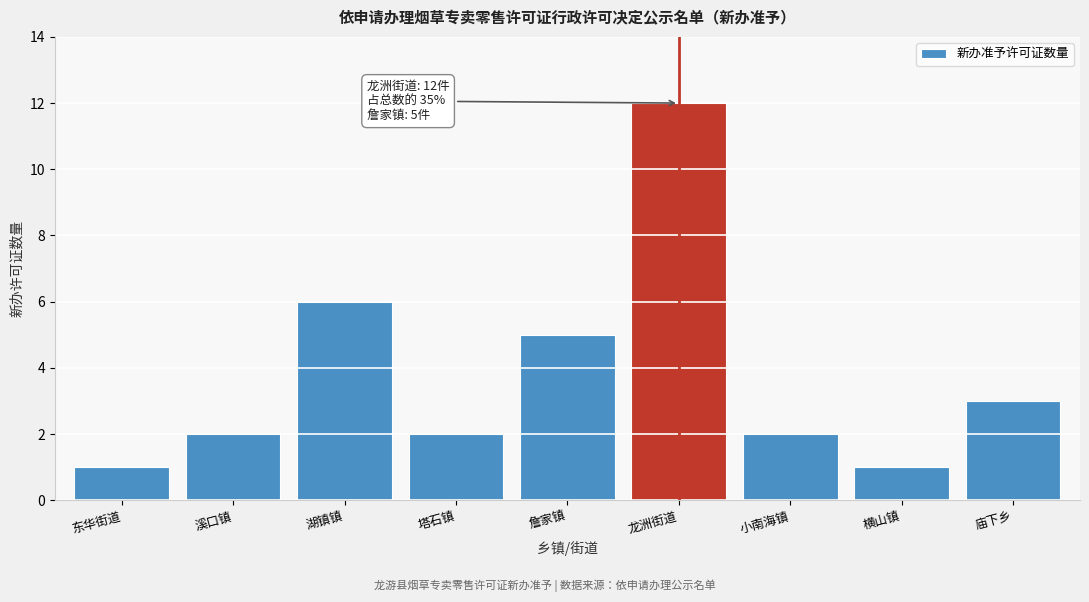

Reading left to right, extract all data points from this chart.

东华街道=1	溪口镇=2	湖镇镇=6	塔石镇=2	詹家镇=5	龙洲街道=12	小南海镇=2	横山镇=1	庙下乡=3